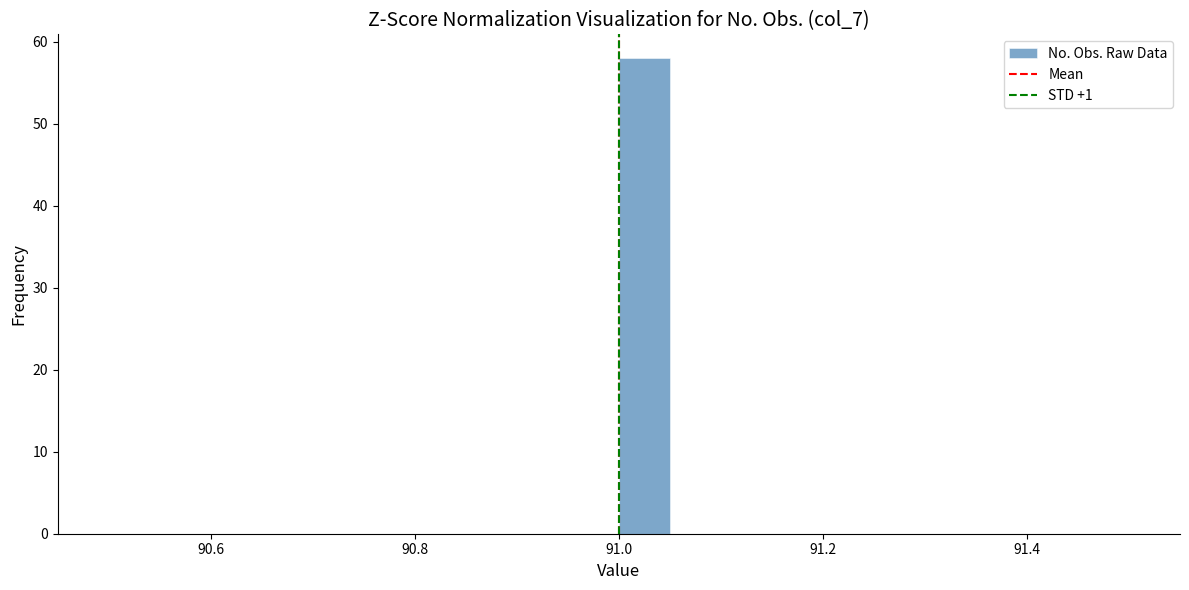

Read against the x-axis, roughly where is the centre of the tallest bar?

91.02